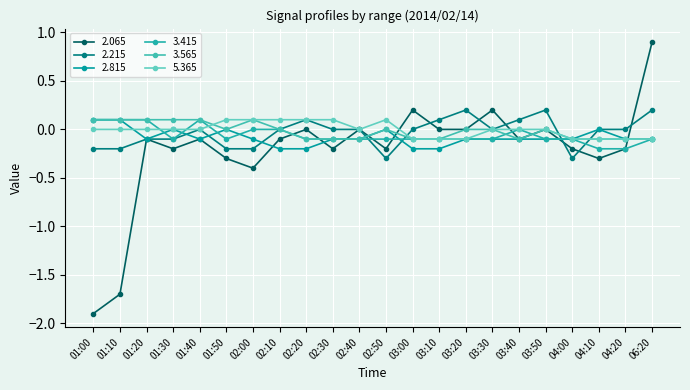

Does the chart have visible grid lines?

Yes